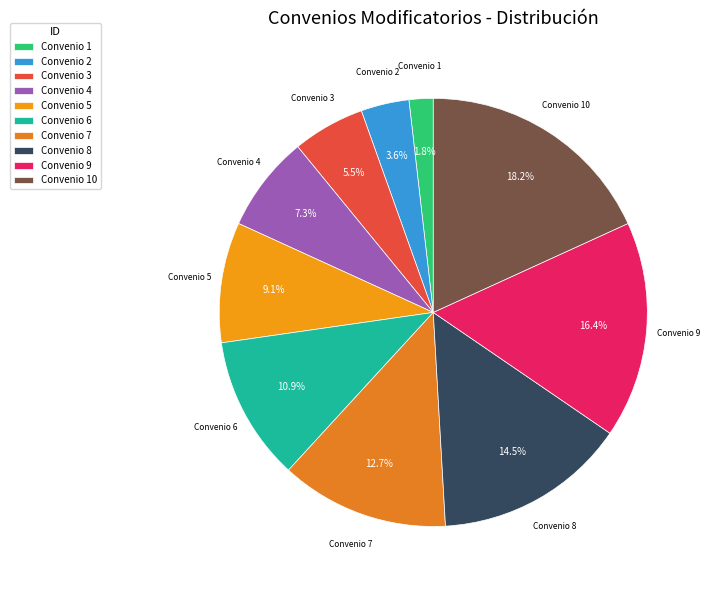

To the nearest percent, what is the difference between the largest and smallest slice percentages?

16%